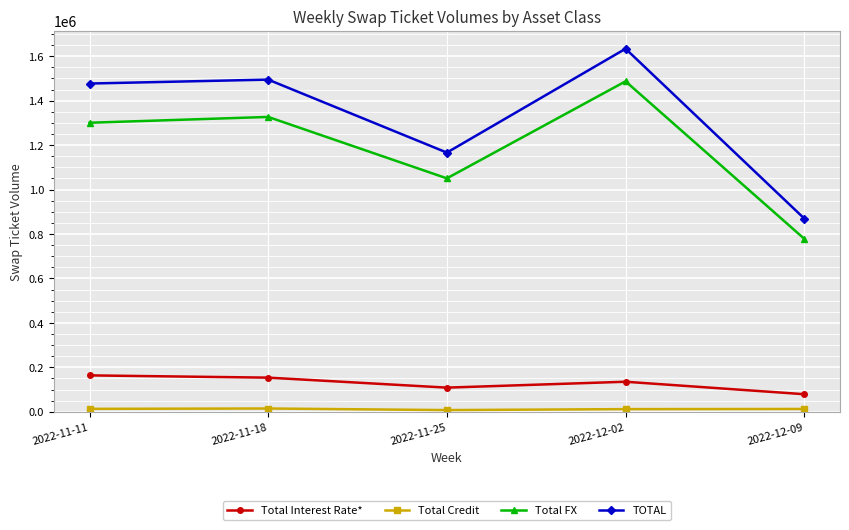

In Total FX, how many points are lower than both neighbors (excluding endpoints)?

1